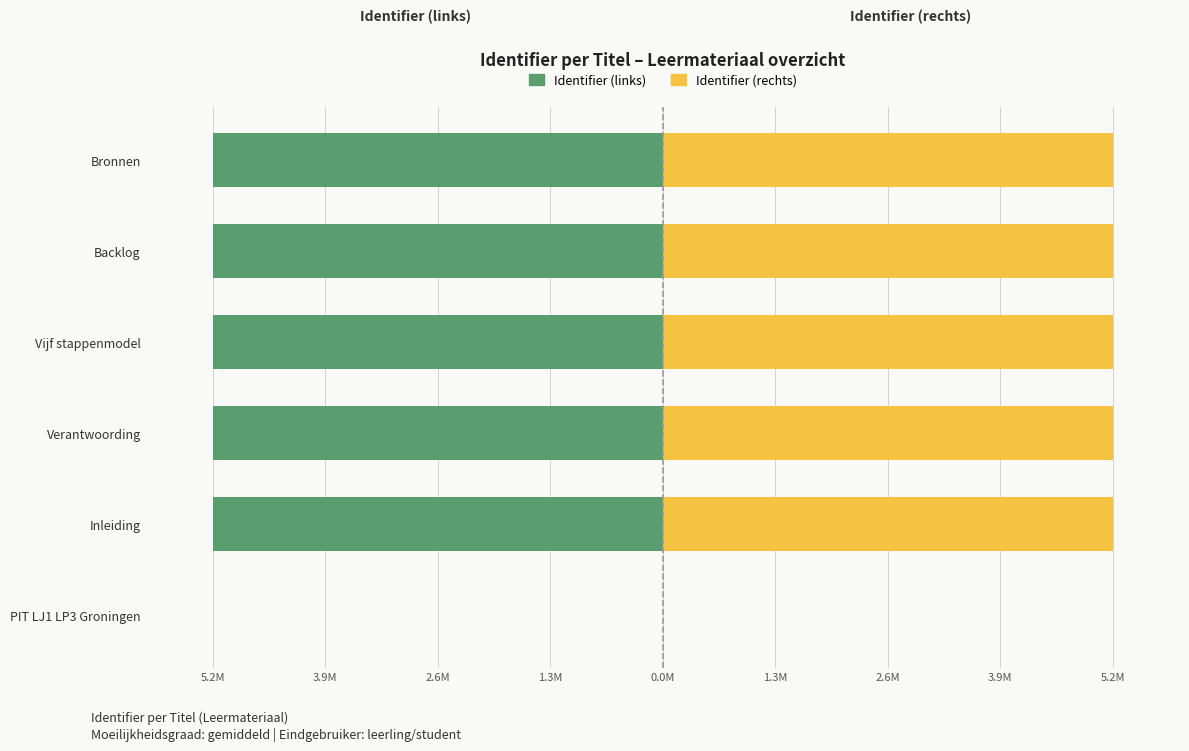

List the series in order of their overall mean, lowest first.

Identifier (links), Identifier (rechts)